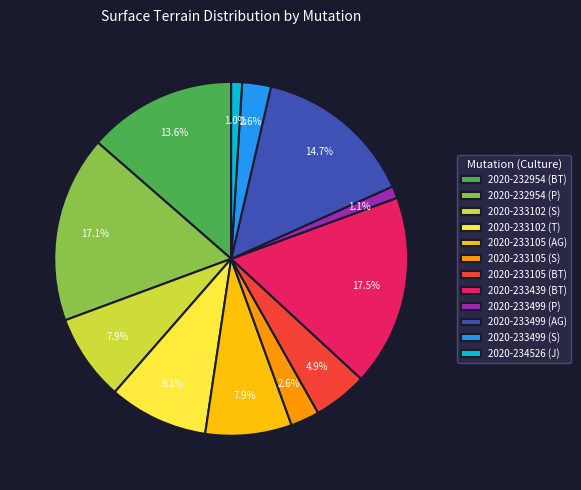

Is there a majority slice in this chart?

No